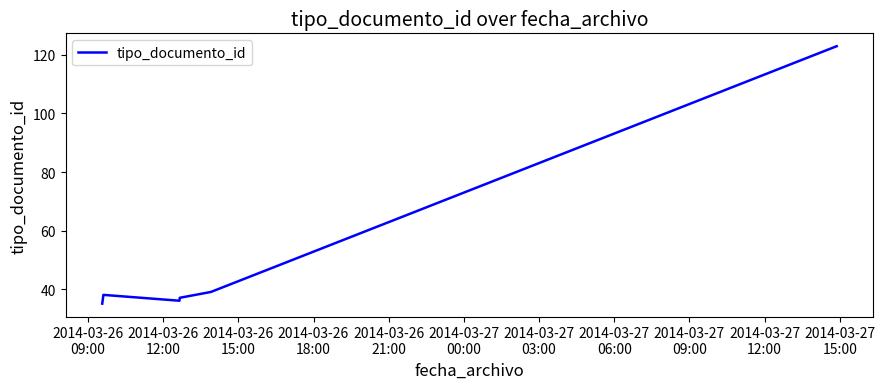

How many interior local peaks (higher than both neighbors) does the data have?

1